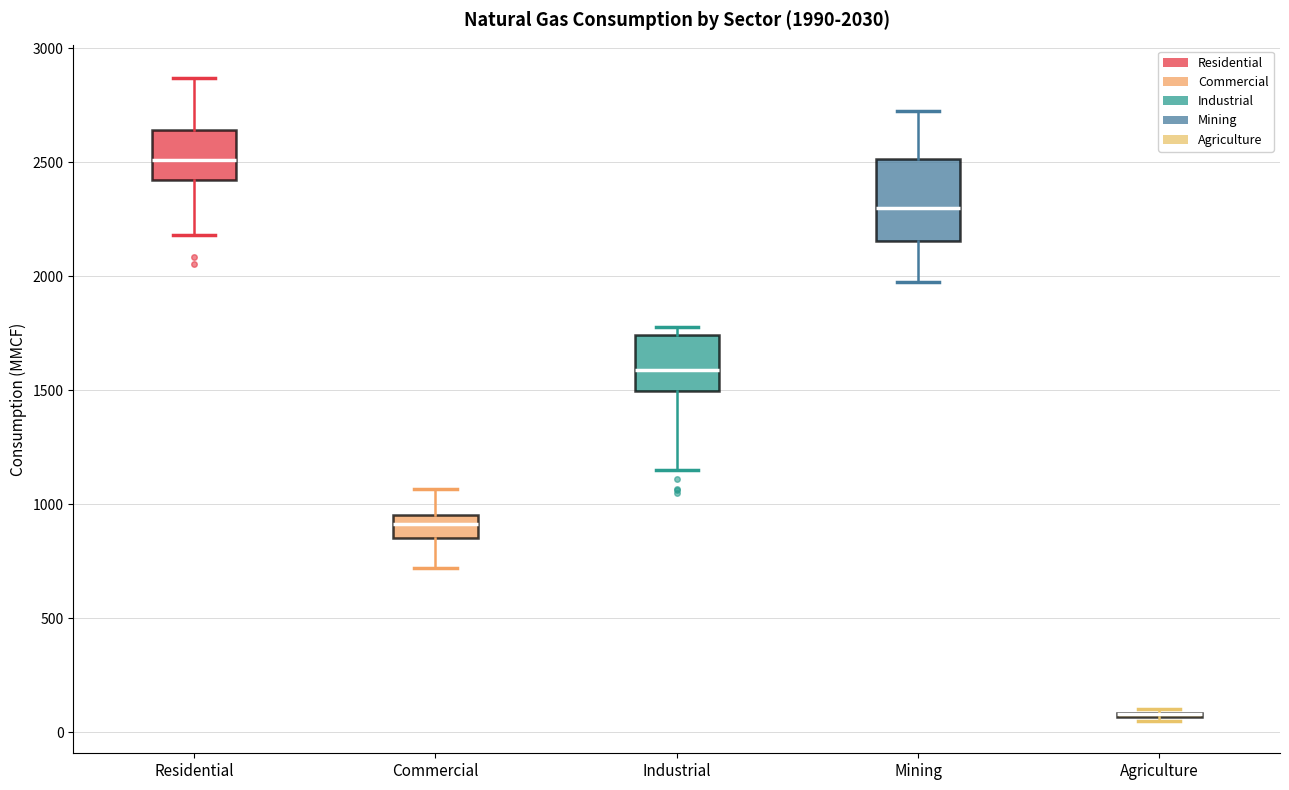

Comparing the boxes themselves (not the whiskers), which one is the tallest?

Mining